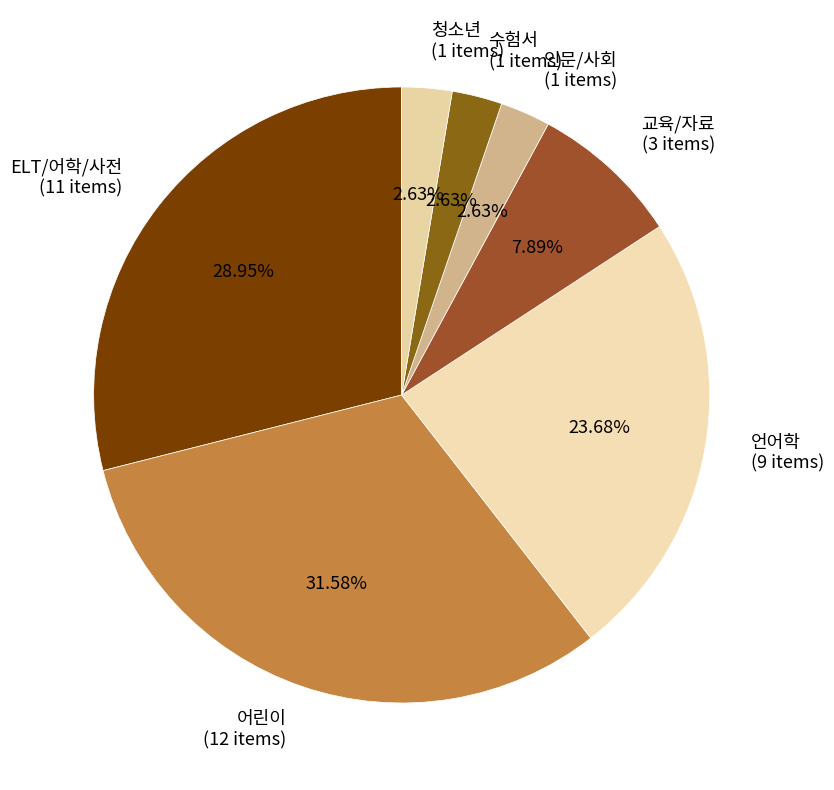

Combined, do ELT/어학/사전 and 청소년 account for over 50%?

No